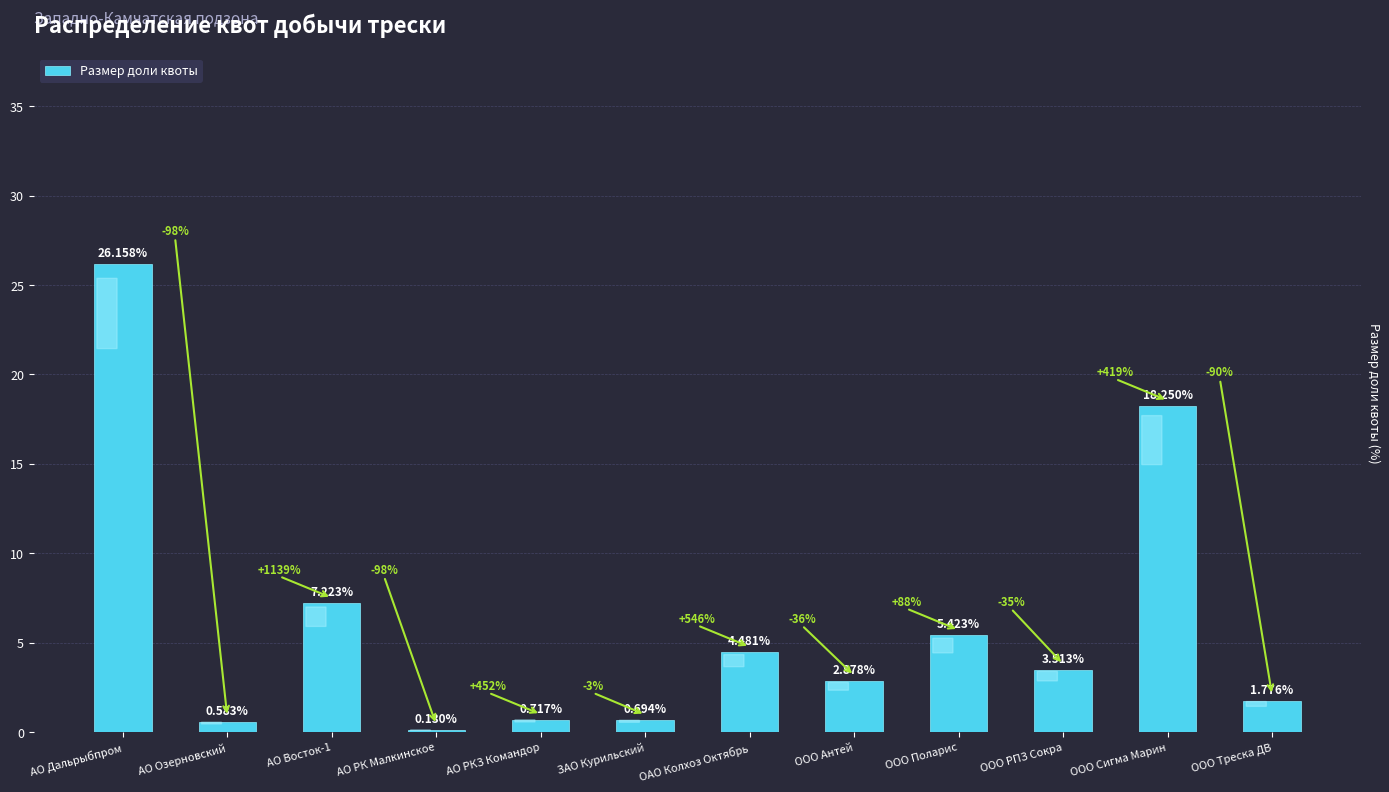

Which category has the lowest value across all series?

АО РК Малкинское